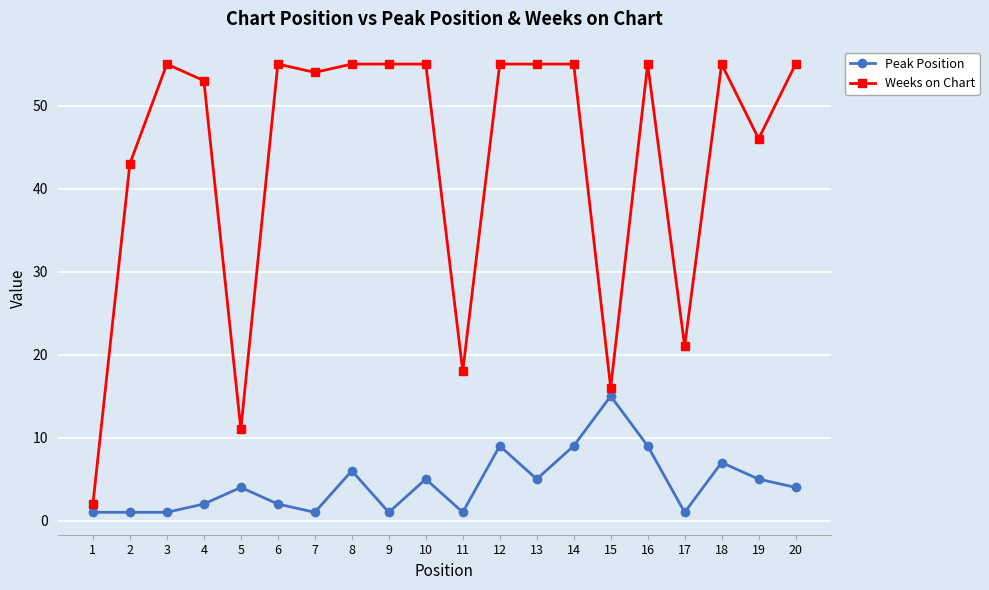

What value does the Weeks on Chart series have at 14?

55